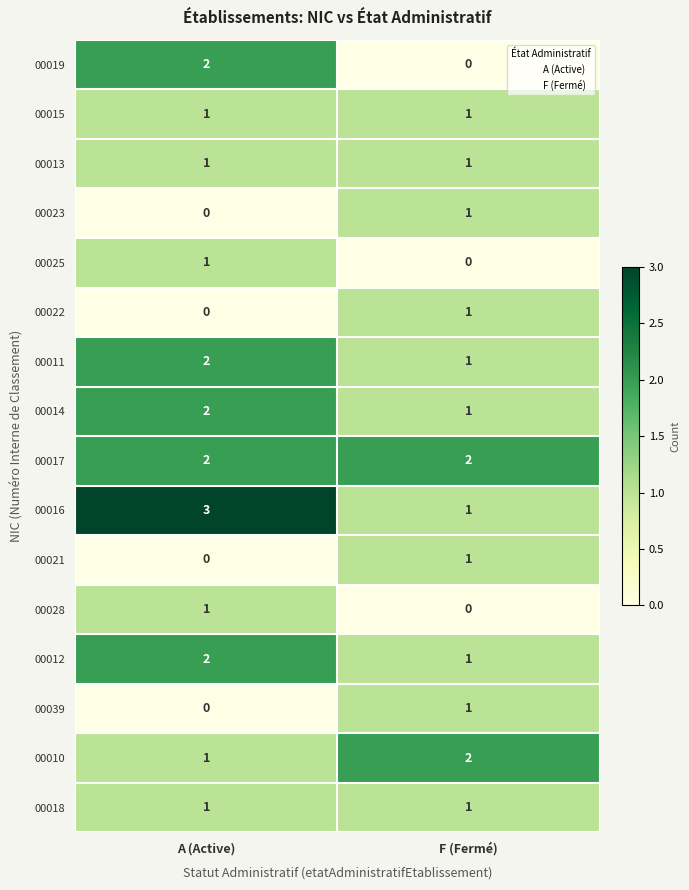

Where is 00012 nearest to the value 1?

F (Fermé)